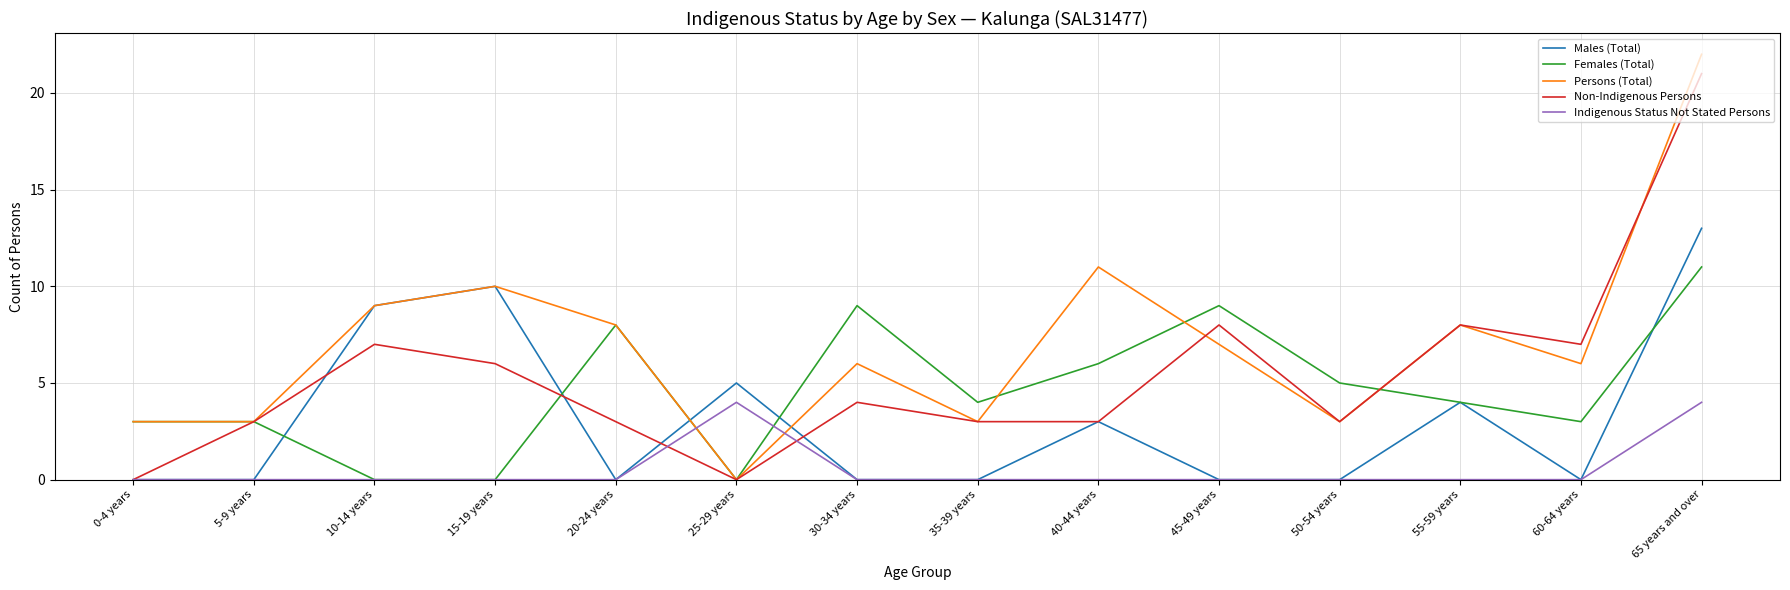

At how many categories does at least one series exceed 14?

1